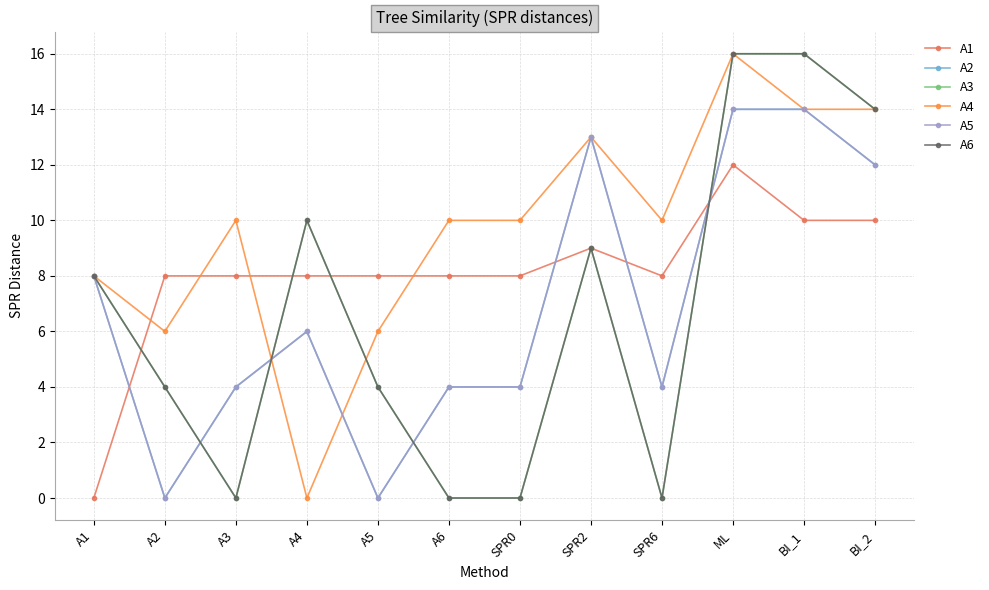

Which series has the widest spread of values?

A3